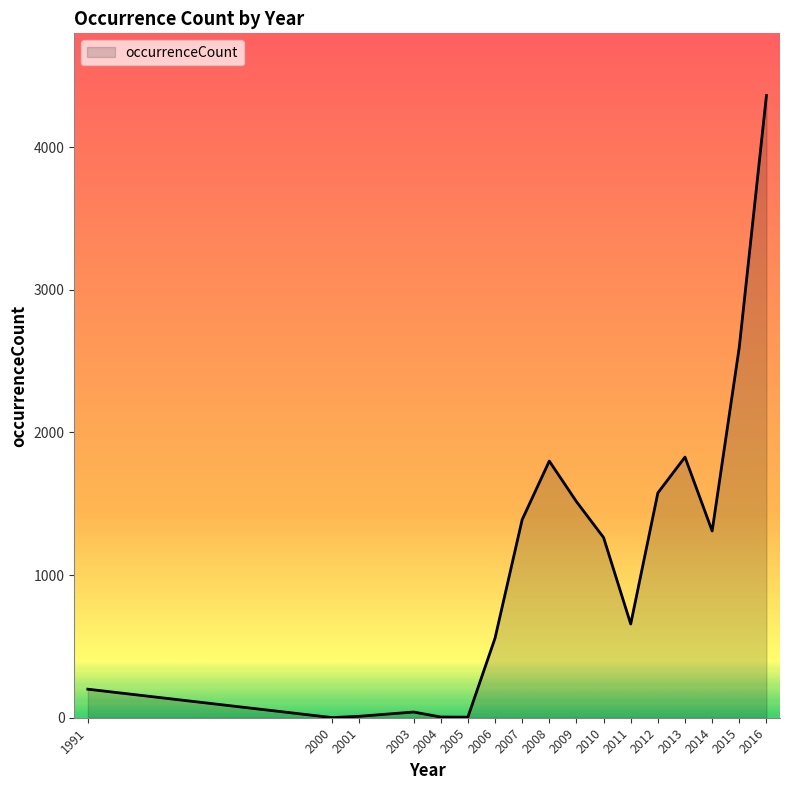

Count the number of categories in the chart.

17